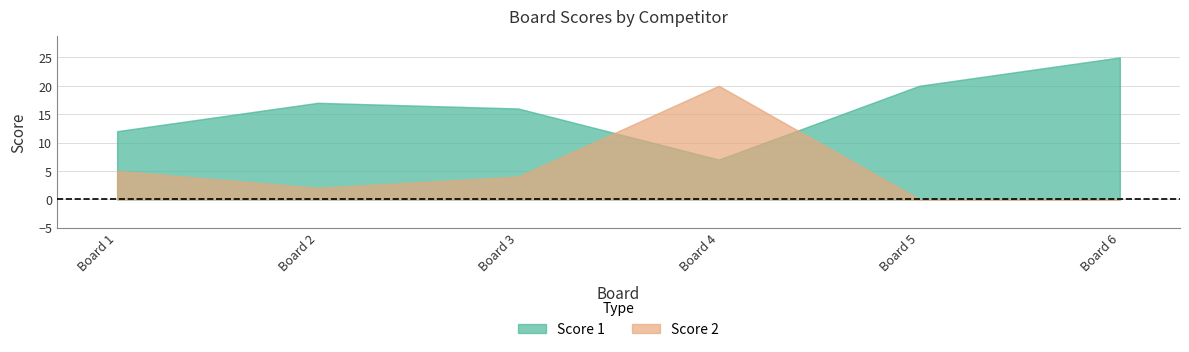

Does the chart have visible grid lines?

Yes